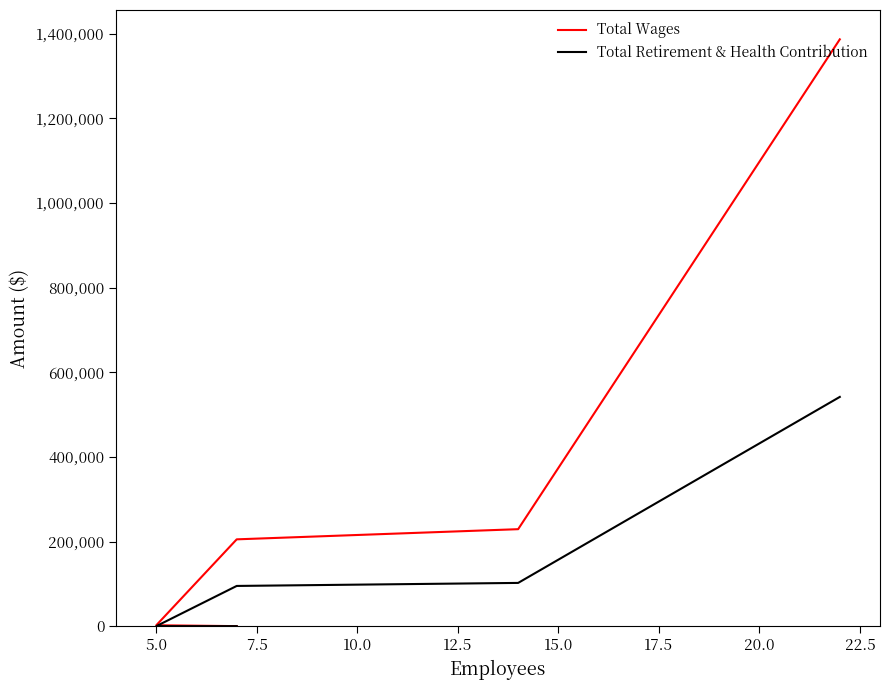

True or false: Total Retirement & Health Contribution has more than 2 points higher than both neighbors.

False